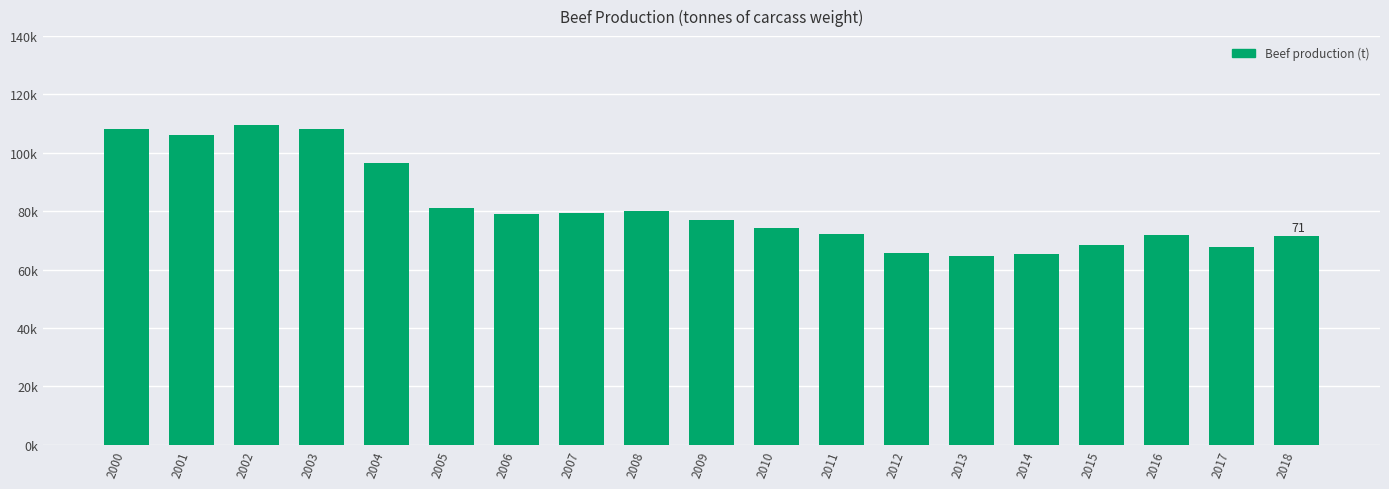

Are the bars horizontal?

No